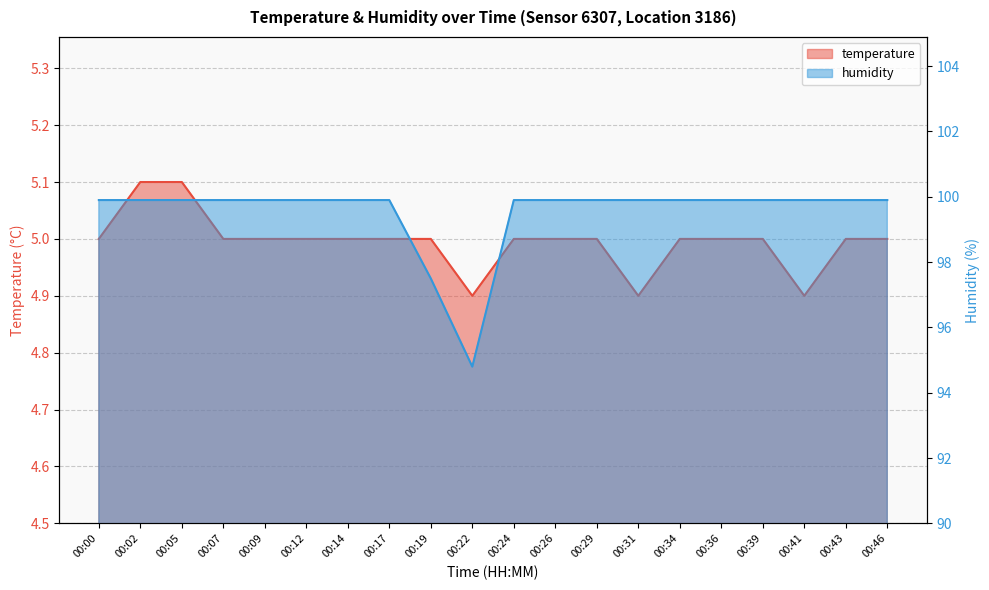

What is the difference between the highest and lowest values at 00:17?

94.9